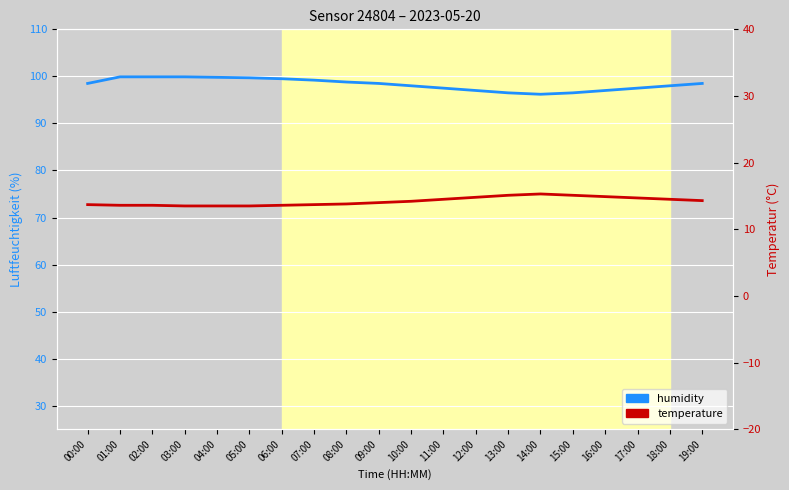

Rank the series by their maximum value, from lowest to highest.

temperature, humidity